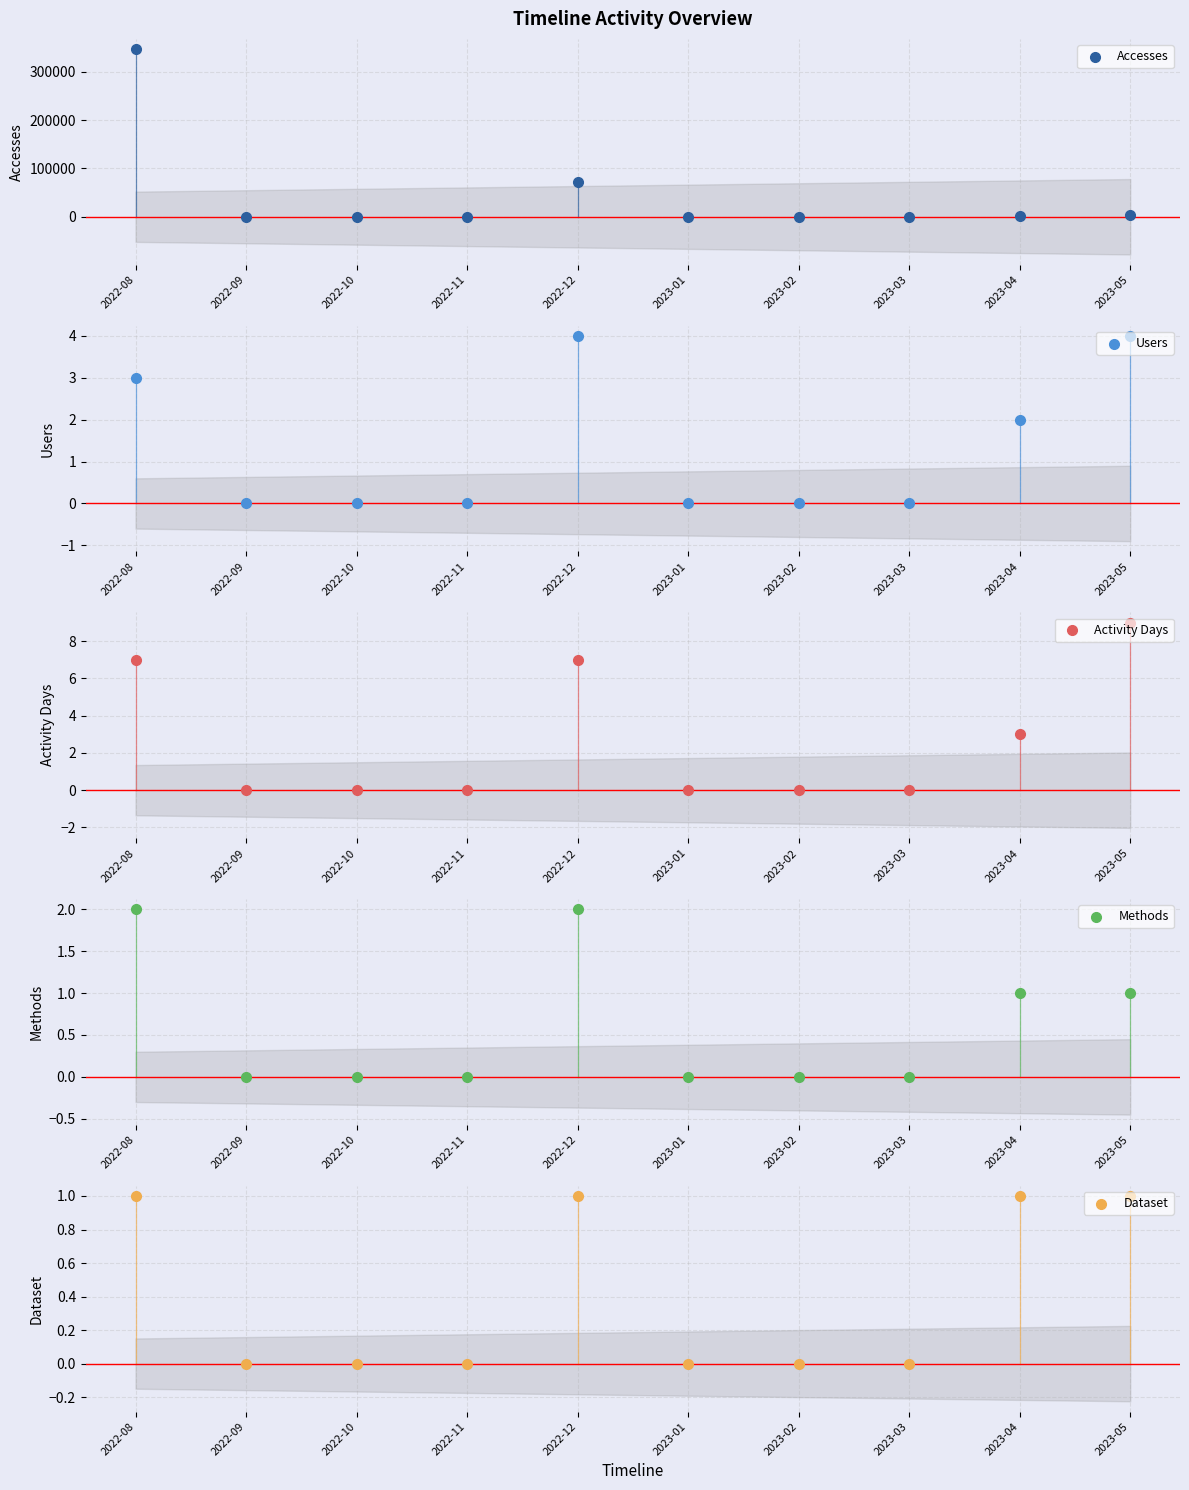

Which series has the largest total across all categories?

Accesses